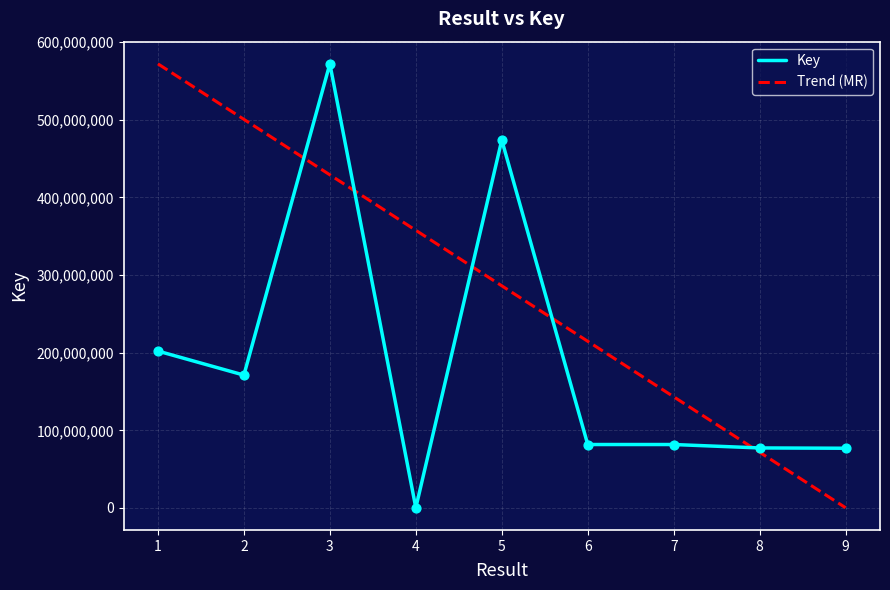

At which category is the sum across all series the highest?

3